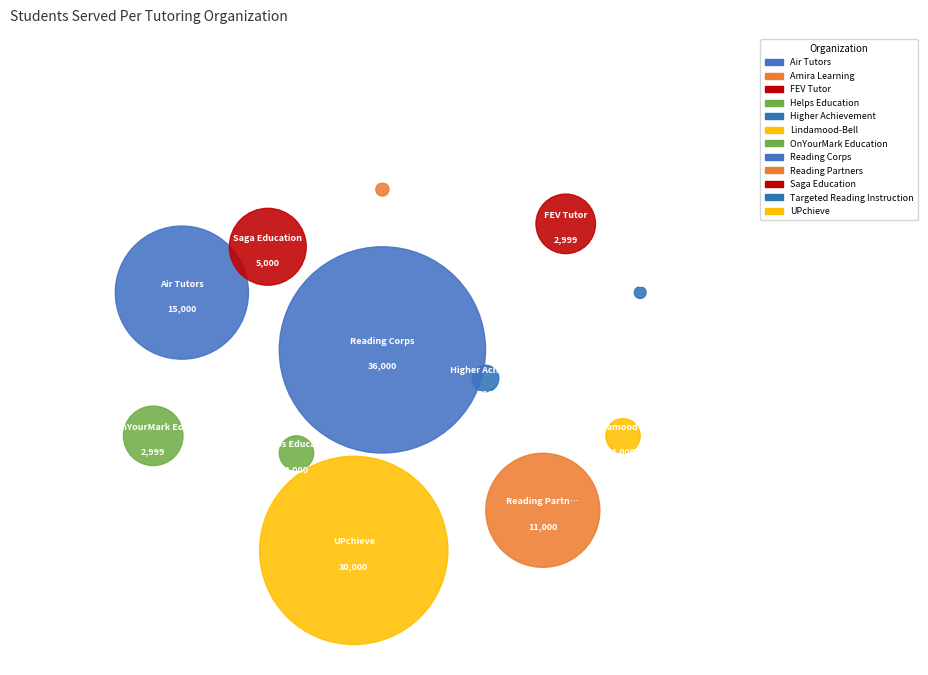

Combined, what portion of the pie is Targeted Reading Instruction and Reading Partners?

10.5%